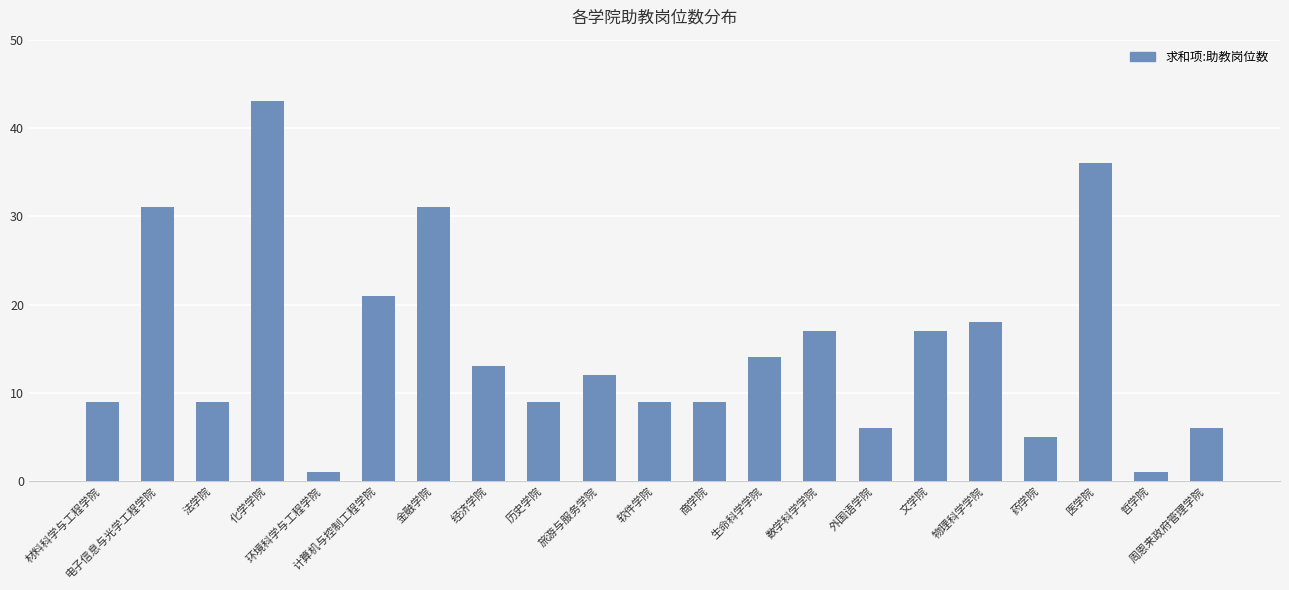

The chart shows a value of 12 at 旅游与服务学院. True or false?

True